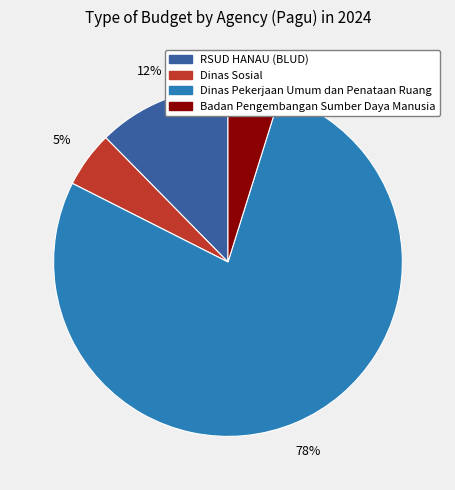

How many slices are in this pie chart?

4